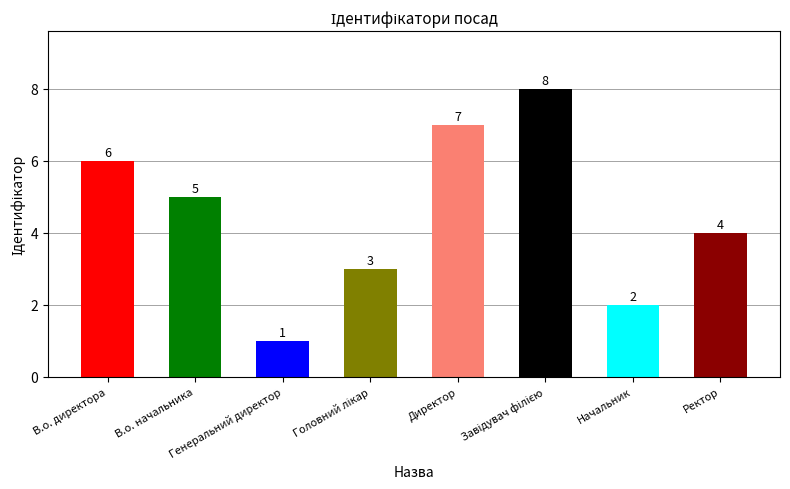

What is the difference between the maximum and minimum values?

7